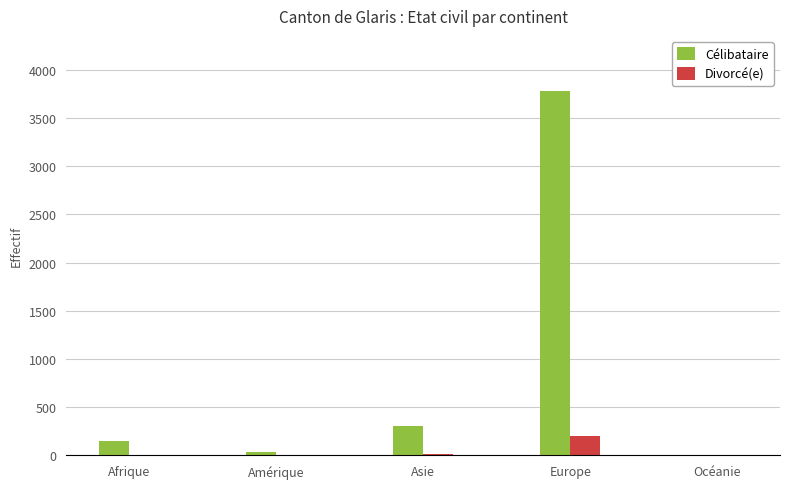

At which label is Célibataire closest to 1893?

Asie